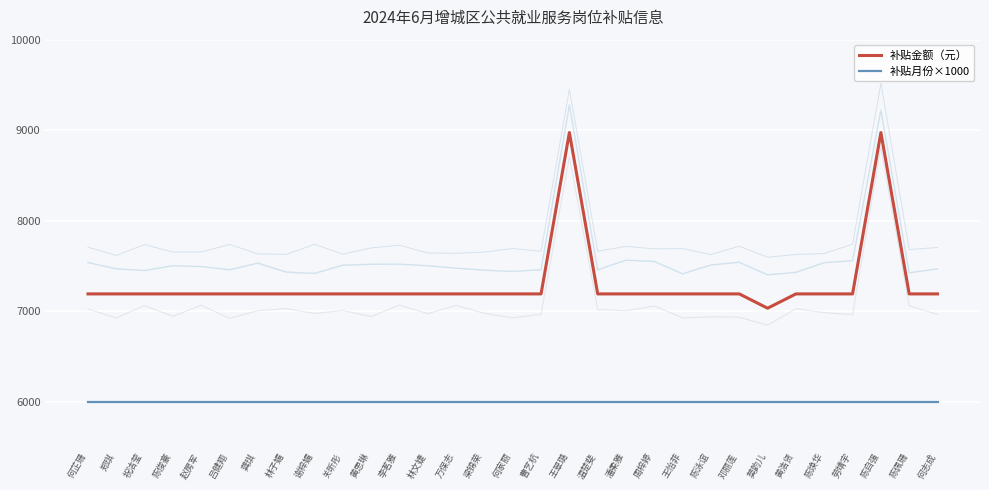

What are all the series names shown in the legend?

补贴金额（元）, 补贴月份×1000